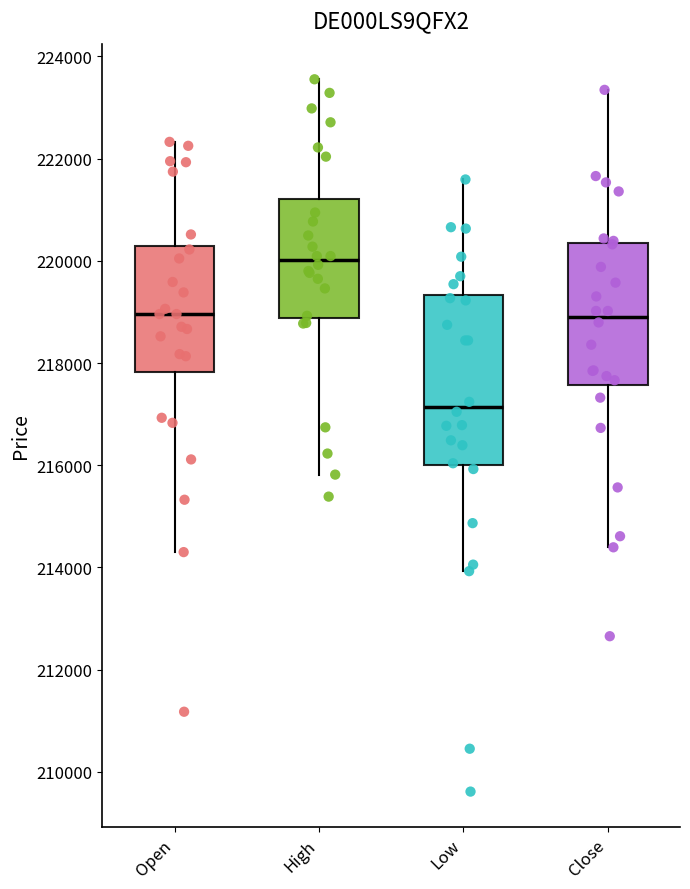

Reading left to right, read every box against the y-axis: the position of its median line, the range the box covers, and the ends of its whiskers. The values are not printed on the chart, so give them approximately, as read against the axis.

Open: median 219000, box 217800 to 220200, whiskers 214400 to 222400
High: median 220000, box 218800 to 221200, whiskers 215800 to 223600
Low: median 217200, box 216000 to 219400, whiskers 214000 to 221600
Close: median 219000, box 217600 to 220400, whiskers 214400 to 223400